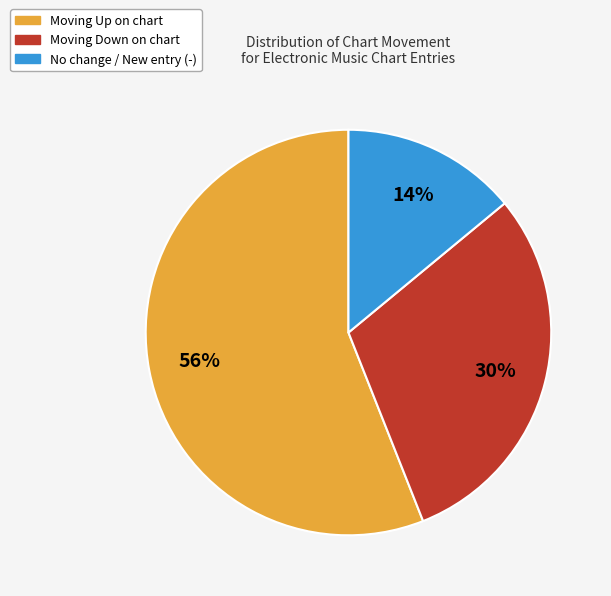

To the nearest percent, what is the difference between the largest and smallest slice percentages?

42%